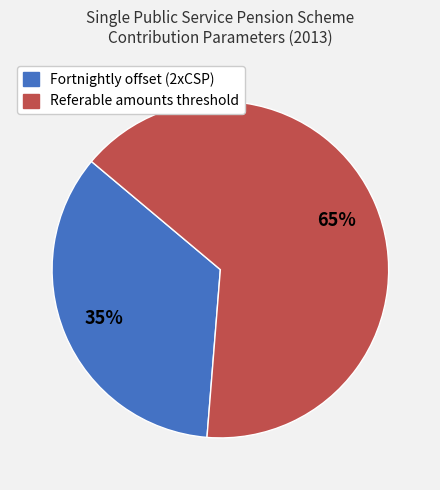

To the nearest percent, what is the difference between the Fortnightly offset (2xCSP) and Referable amounts threshold slice percentages?

30%